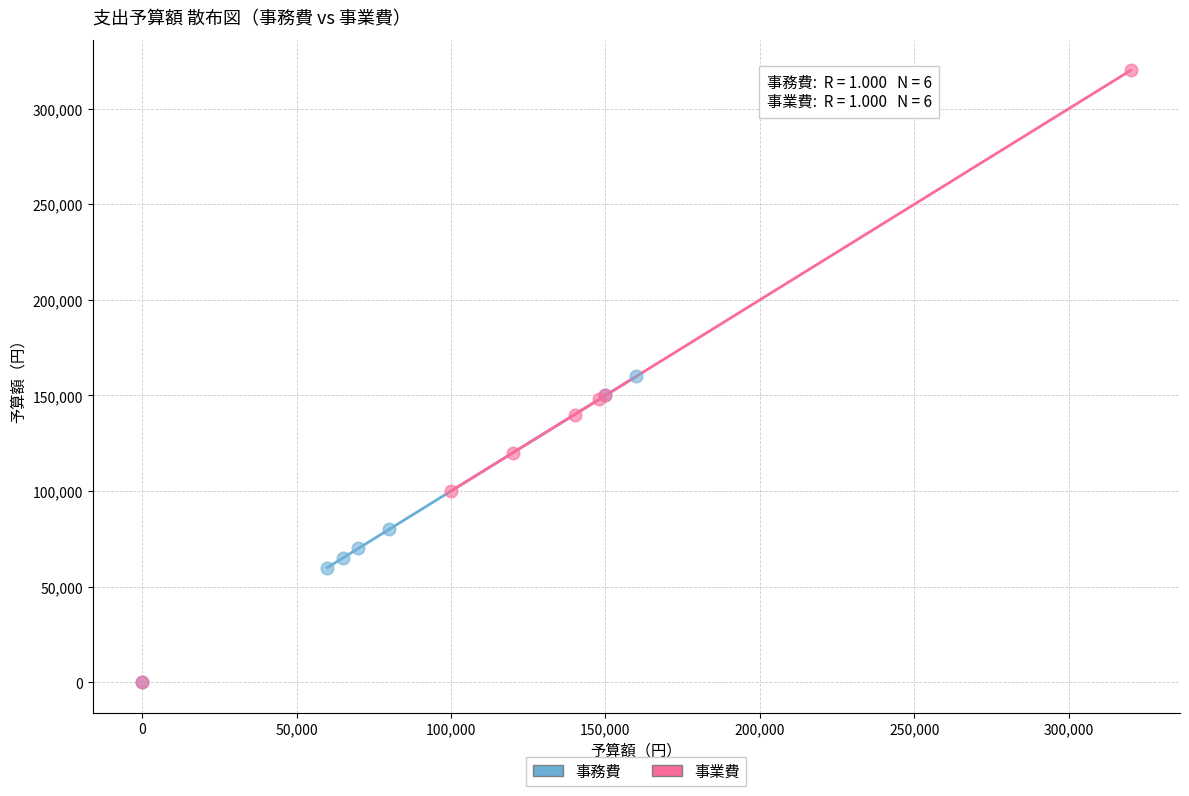

Which series reaches the maximum Y coordinate?

事業費